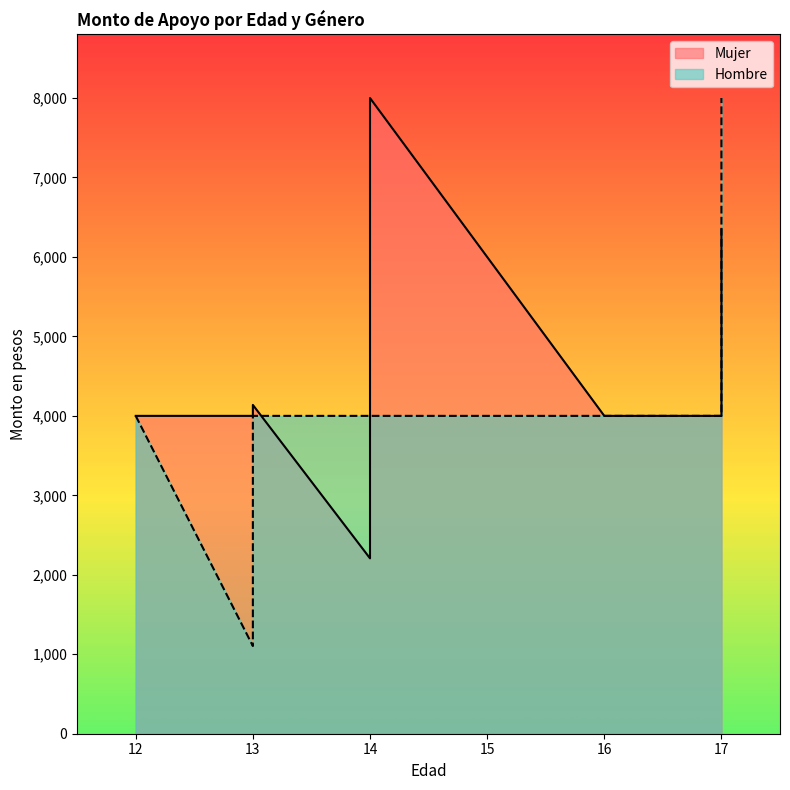

True or false: Hombre has a value of 4000.0 at 16.

True